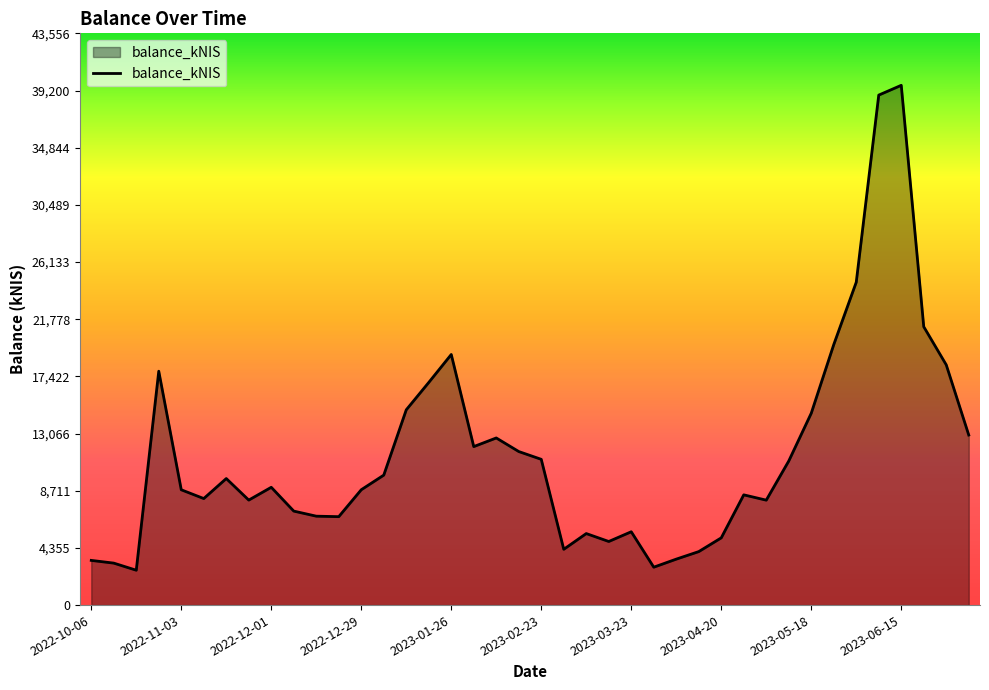

What is the difference between the maximum and minimum values?

36940.3